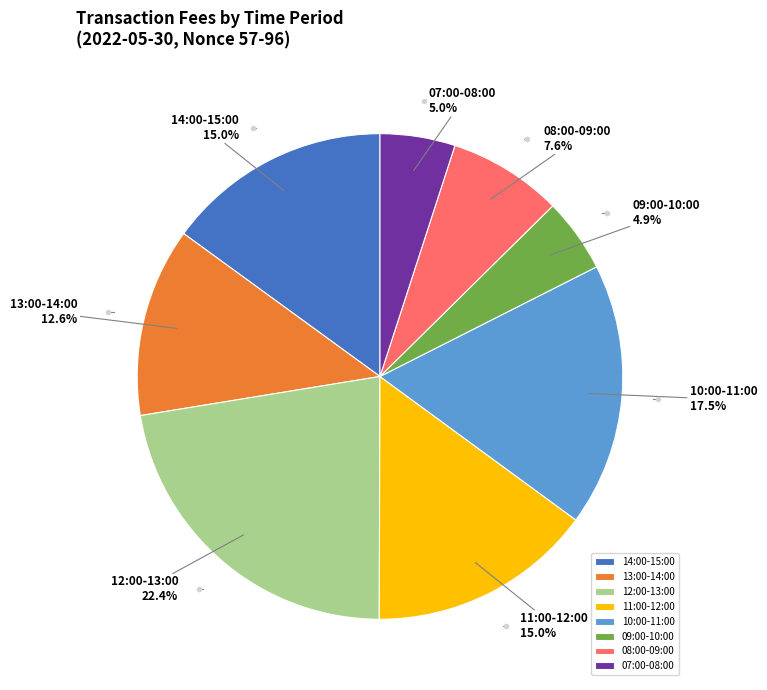

Count the number of slices in the pie.

8